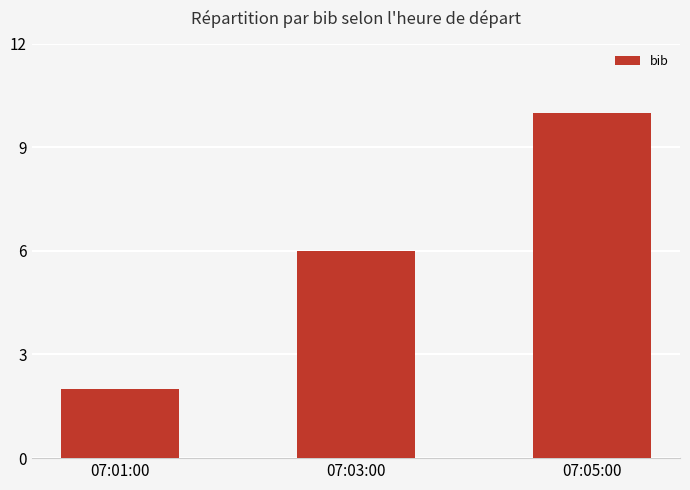

Are the bars horizontal?

No